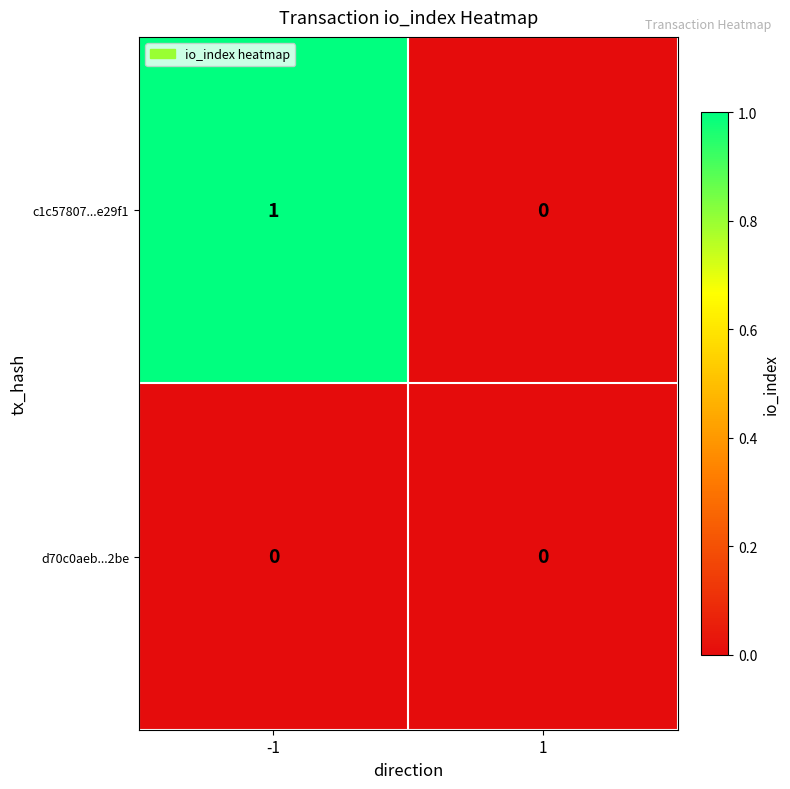

Is it true that c1c57807...e29f1 equals 1 at -1?

True